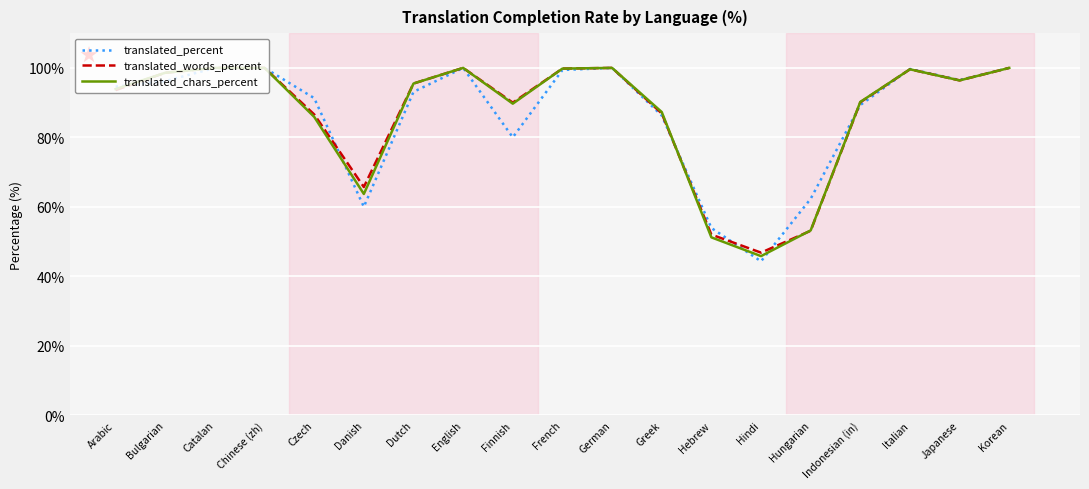

What is the highest value of the translated_words_percent series?

100.0